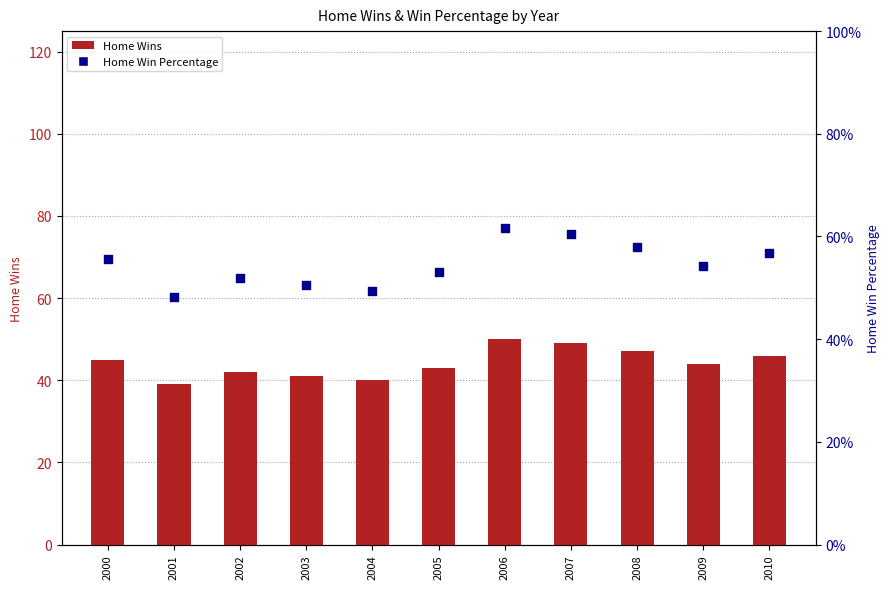

Which series has the largest total across all categories?

Home Wins